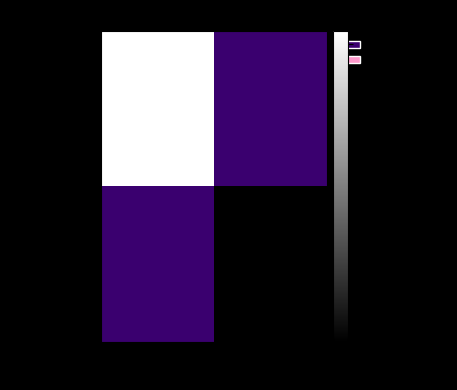

At which category does the chart reach its minimum across all series?

1